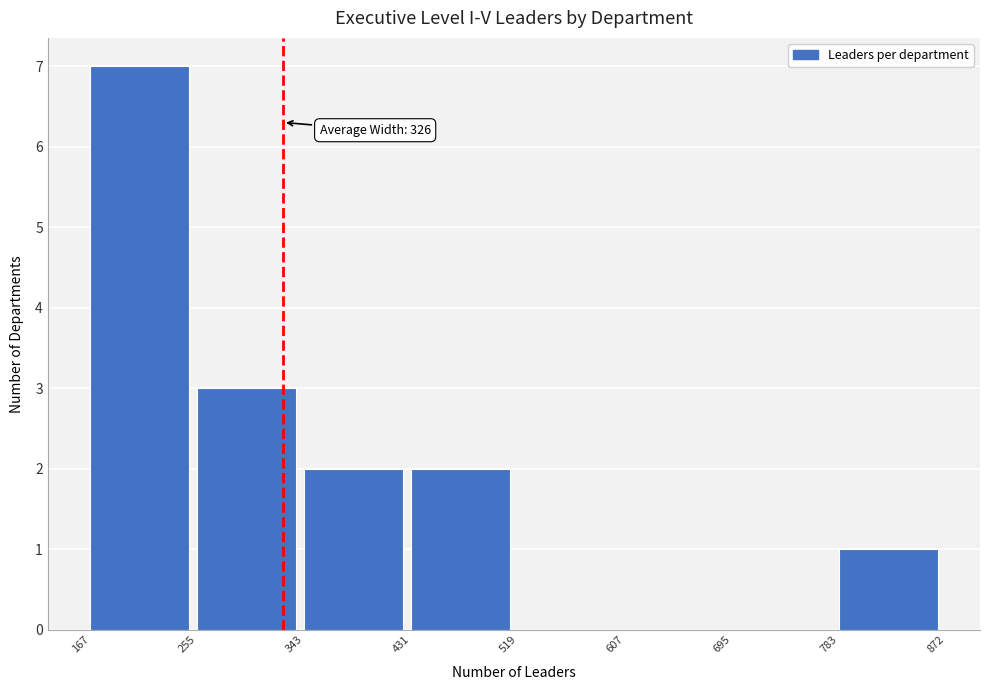

Over which range of the x-axis is the bar tallest?

167 to 255